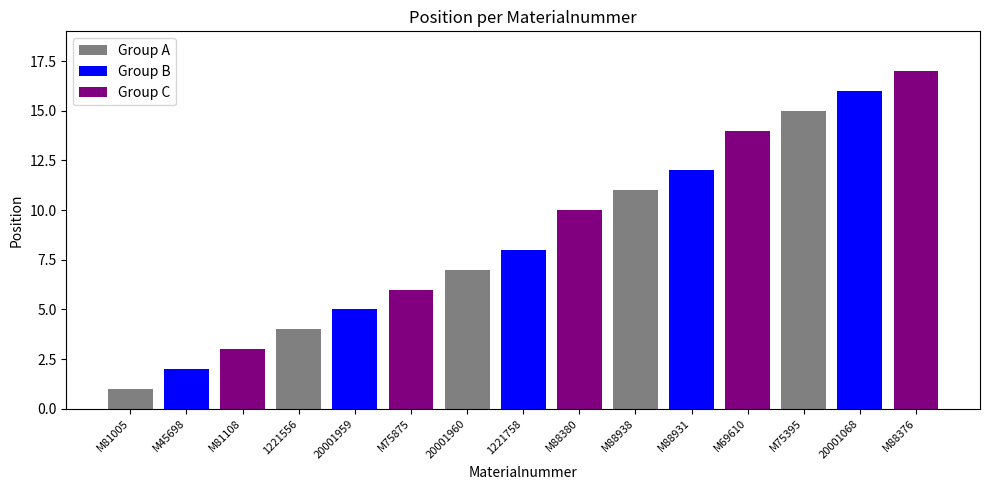

Between M45698 and M88938, which is larger?

M88938